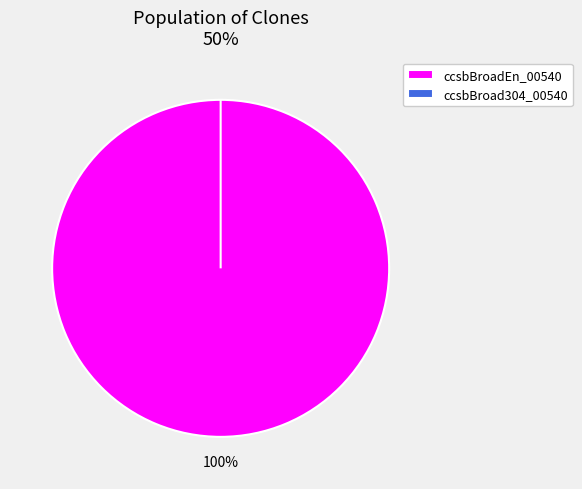

Is it true that ccsbBroadEn_00540 is 99% of the pie?

False